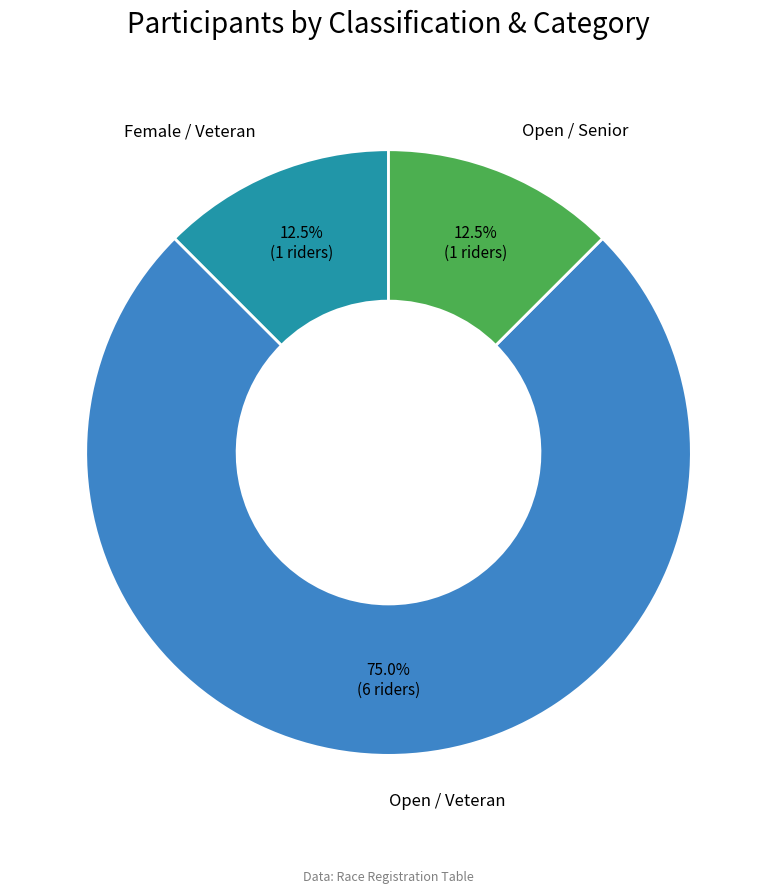

Is there a majority slice in this chart?

Yes